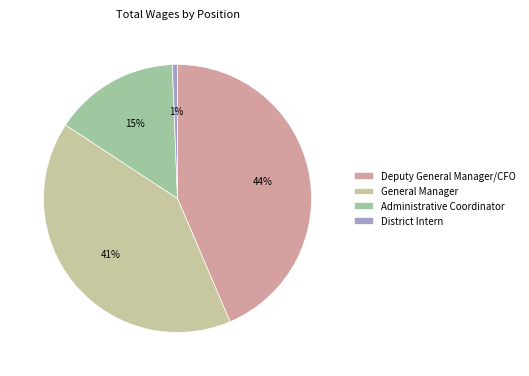

What percentage is NOT represented by Administrative Coordinator?

84.9%